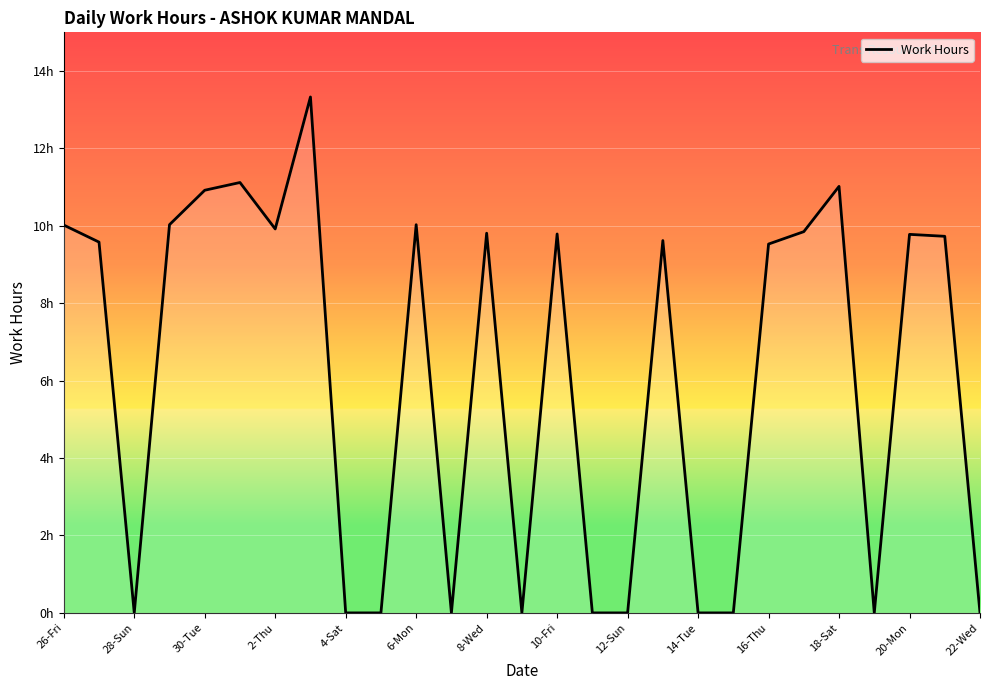

Is this an area chart (filled region under the line)?

No